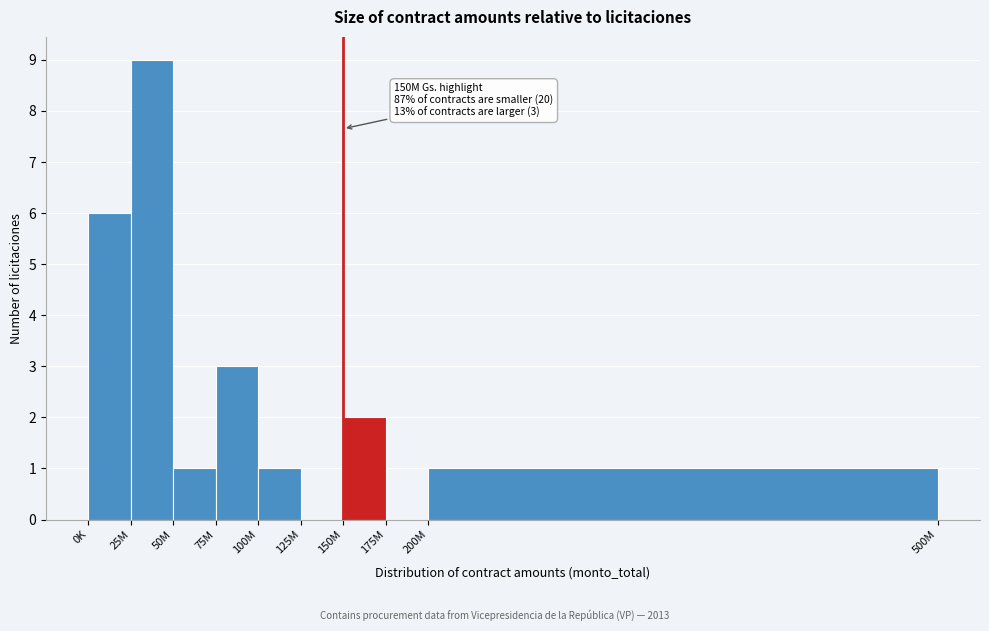

Reading right to left, transcribe all the data shown in this chart.

200M=1	175M=0	150M=2	125M=0	100M=1	75M=3	50M=1	25M=9	0K=6